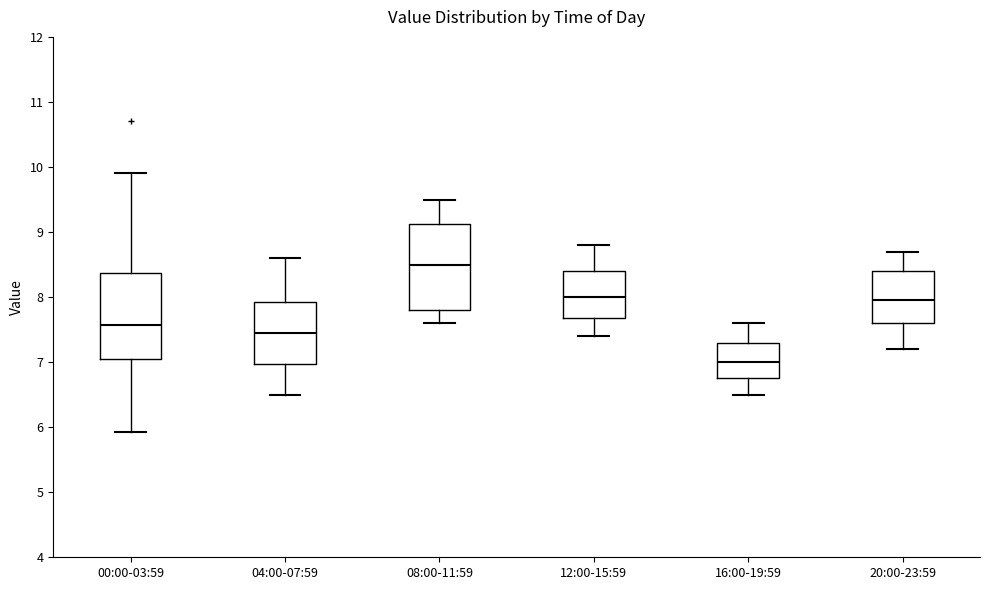

Reading left to right, transcribe this box plot: for each box, give where its median line is, the range the box spans, and where its two whiskers end, as read against the y-axis. The values are not printed on the chart, so give them approximately, as read against the axis.

00:00-03:59: median 7.6, box 7.1 to 8.4, whiskers 5.9 to 9.9
04:00-07:59: median 7.5, box 7.0 to 7.9, whiskers 6.5 to 8.6
08:00-11:59: median 8.5, box 7.8 to 9.1, whiskers 7.6 to 9.5
12:00-15:59: median 8.0, box 7.7 to 8.4, whiskers 7.4 to 8.8
16:00-19:59: median 7.0, box 6.8 to 7.3, whiskers 6.5 to 7.6
20:00-23:59: median 8.0, box 7.6 to 8.4, whiskers 7.2 to 8.7